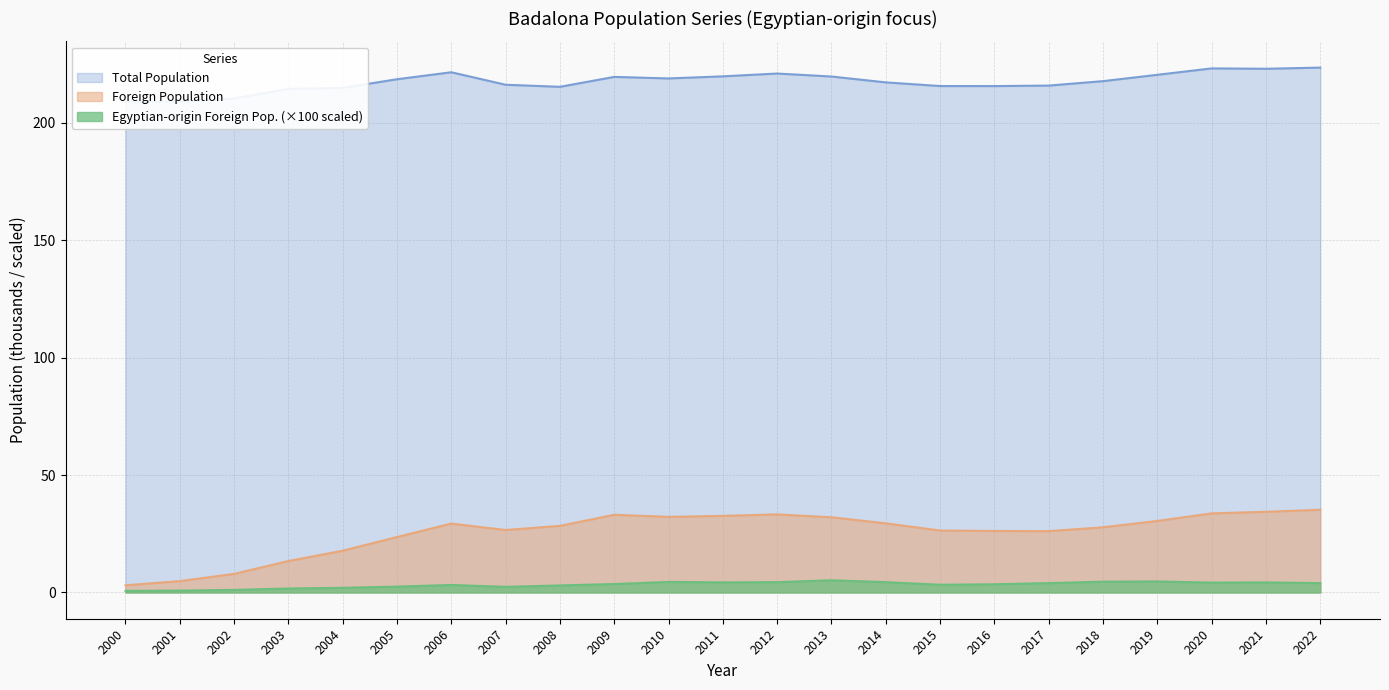

Which series has the largest total across all categories?

Total Population